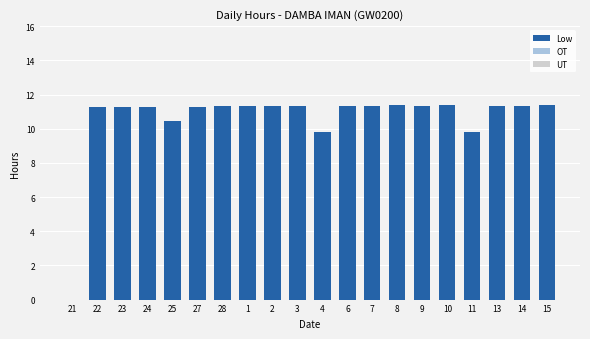

What is the ratio of the value at 27 to the value at 24?

1.0